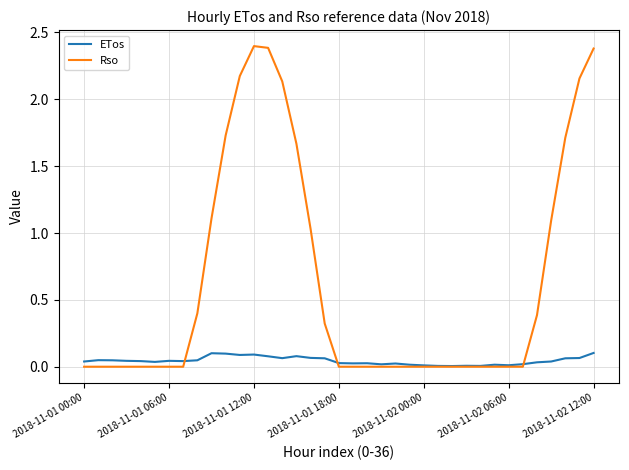

Does the chart have visible grid lines?

Yes